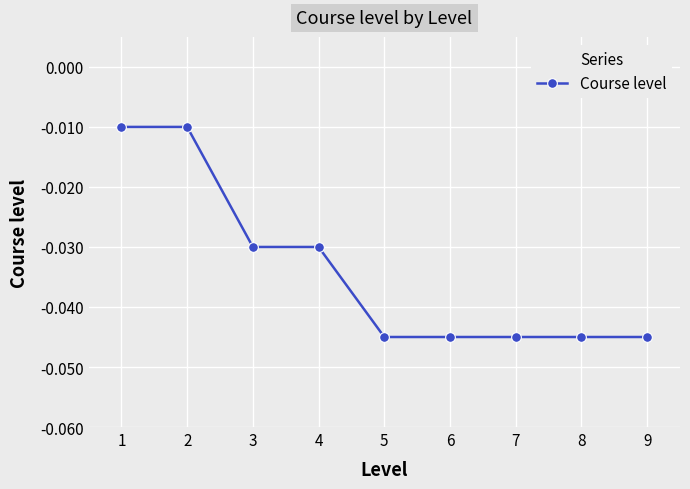

What is the sum of all values?

-0.3